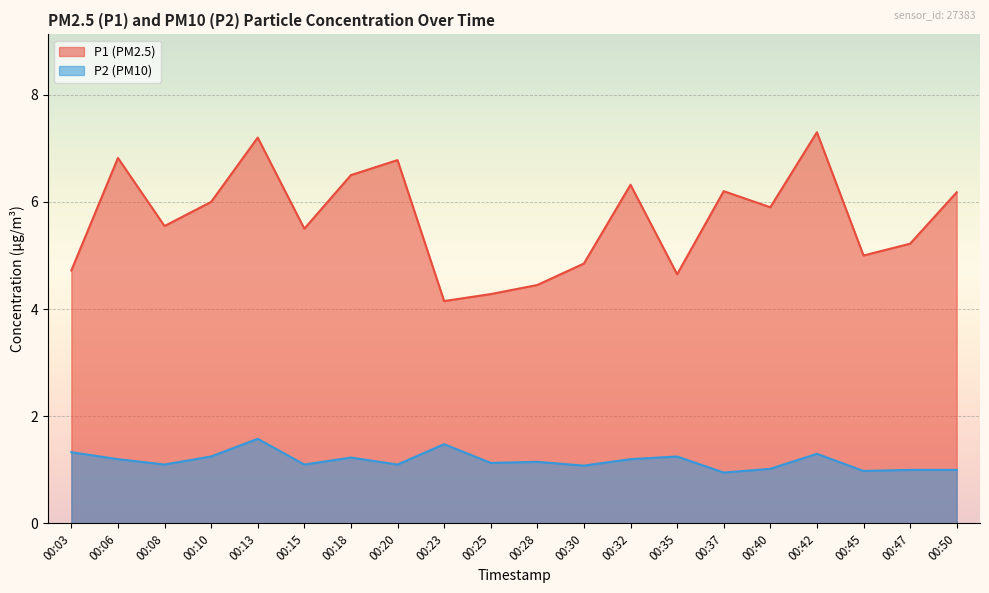

Which label corresponds to the smallest value in the chart?

00:37